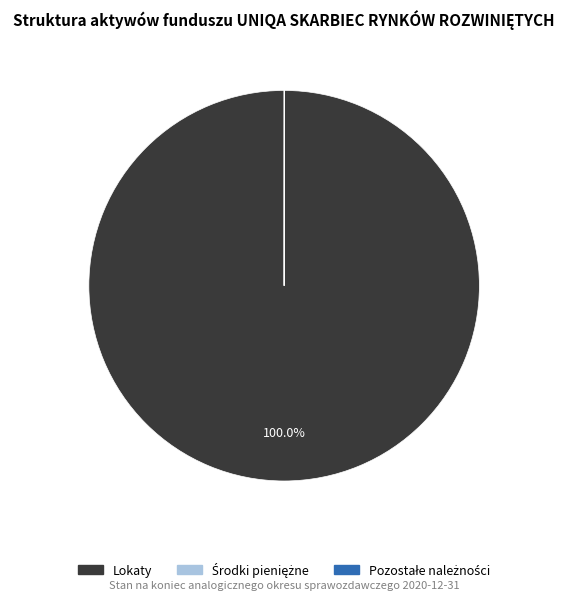

Which slice is the largest?

Lokaty